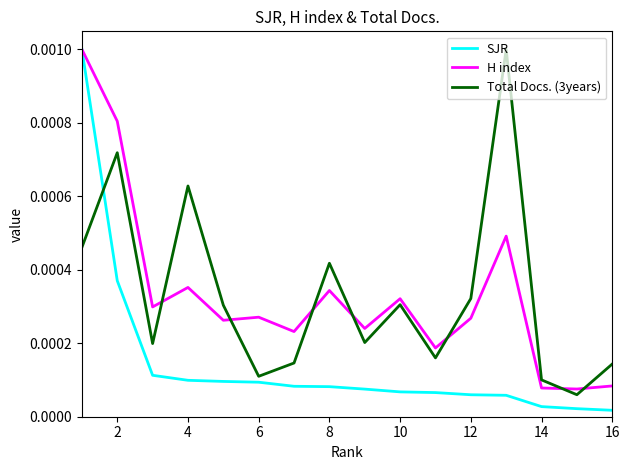

Which series has the largest range (max minus min)?

SJR